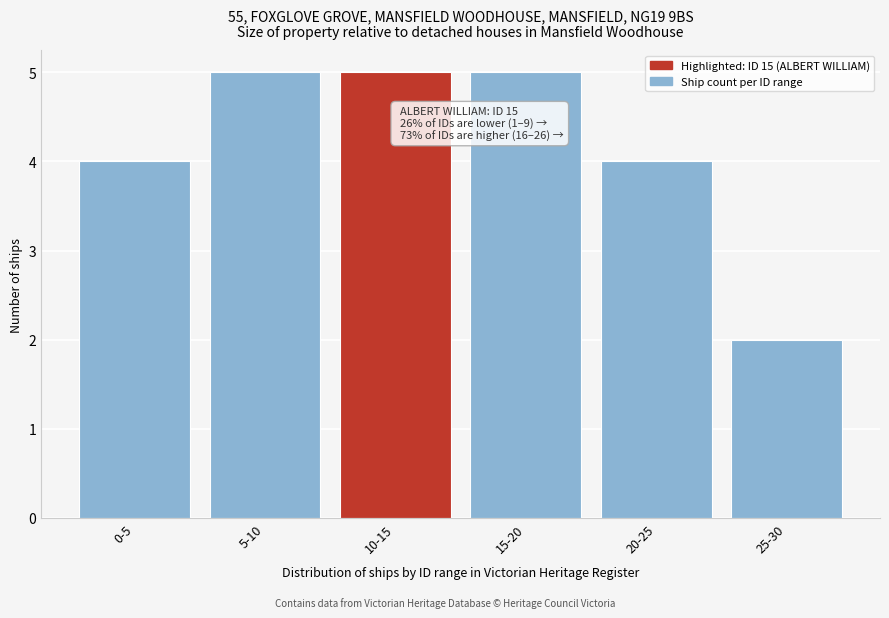

Reading right to left, transcribe all the data shown in this chart.

25-30=2	20-25=4	15-20=5	10-15=5	5-10=5	0-5=4